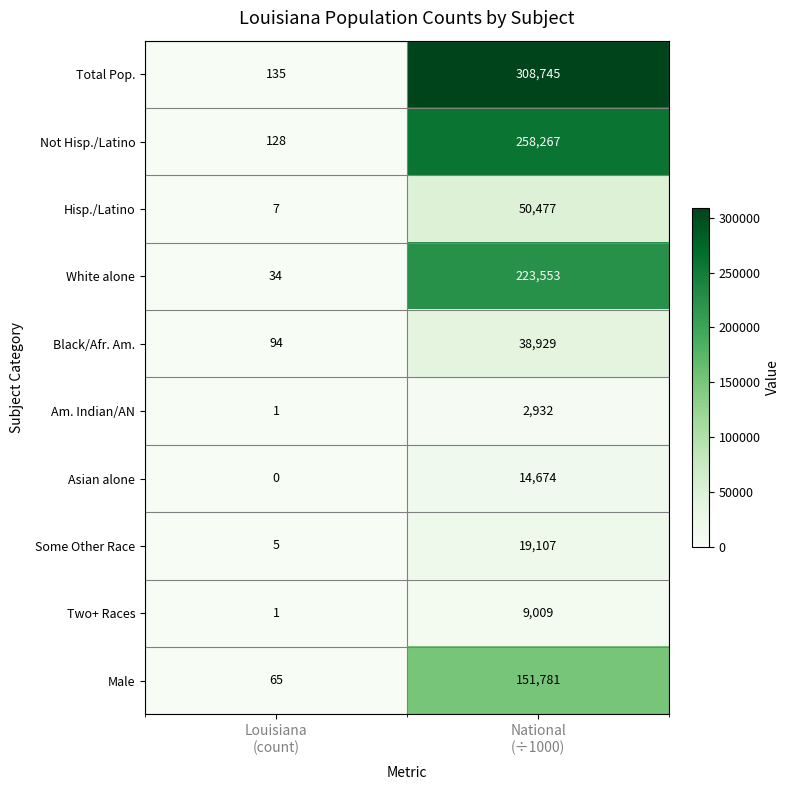

Which label corresponds to the smallest value in the chart?

Louisiana
(count)